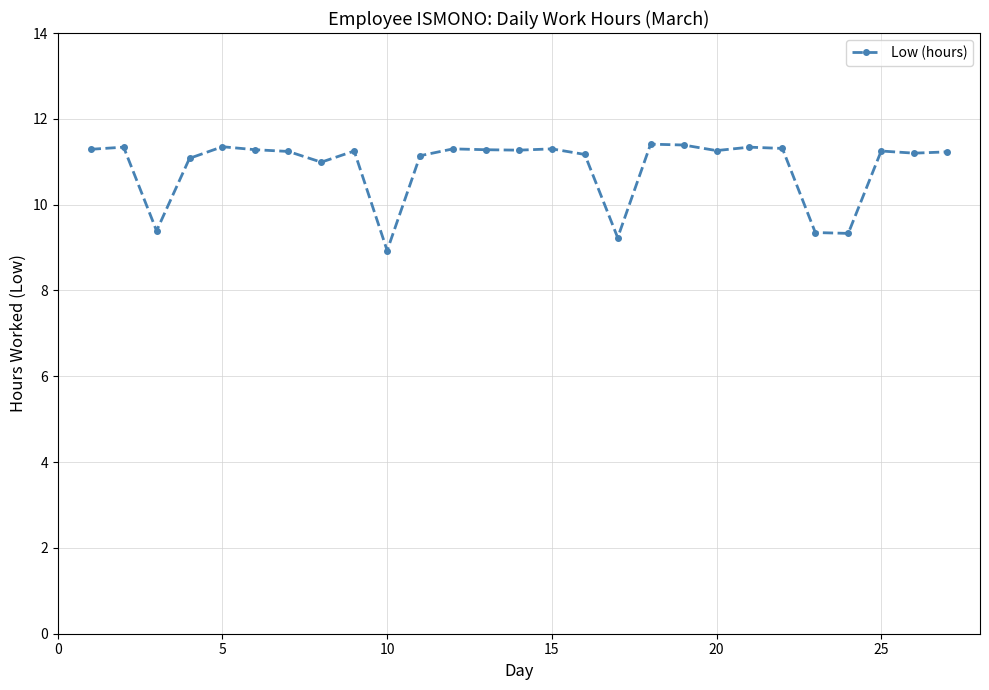

What is the value of the 22nd point from the left?

11.3